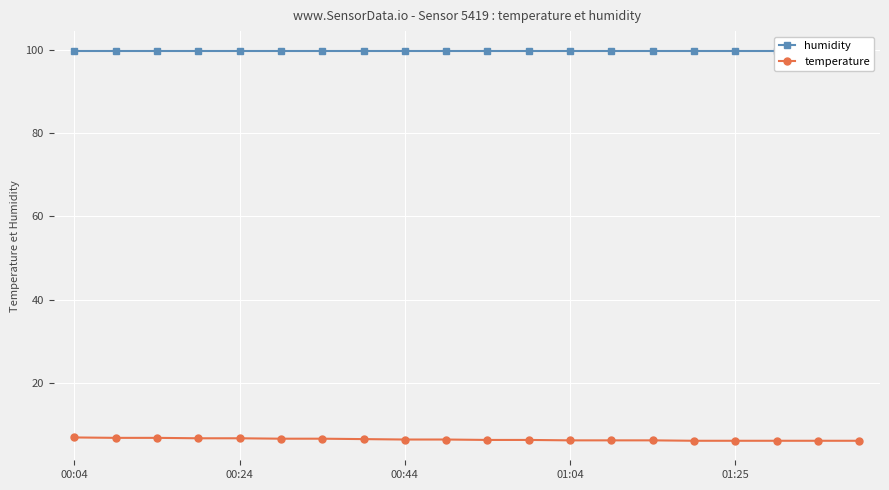

Does the chart display data point markers on the line(s)?

Yes